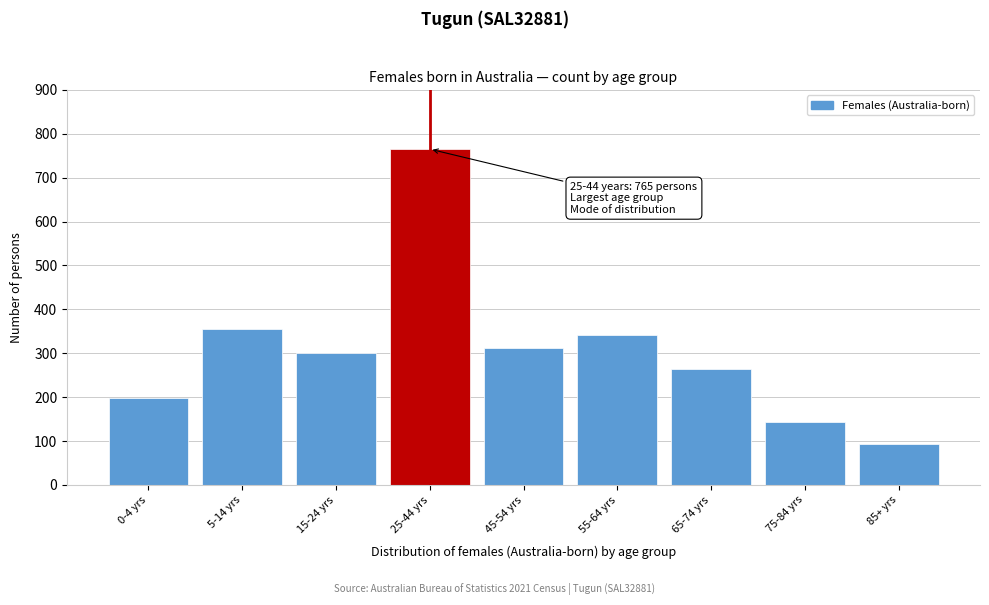

Reading left to right, what are all the values shown in this chart?

197	355	300	765	313	341	265	143	94